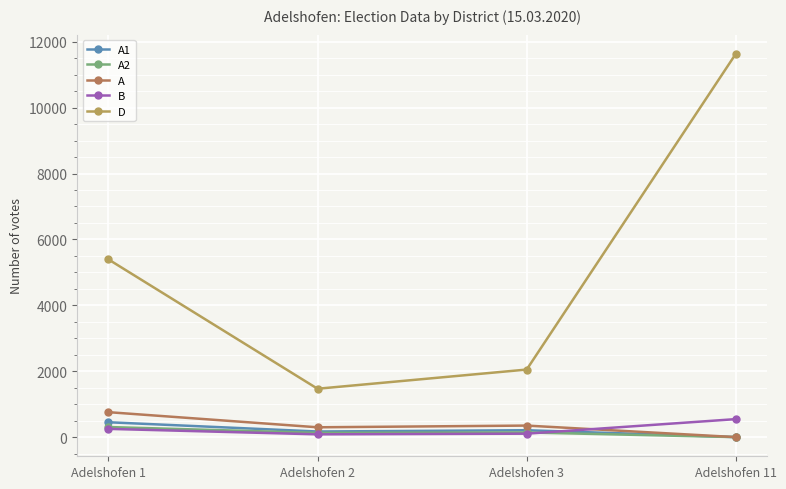

What is the value of the D point at the 4th from the left?

11633